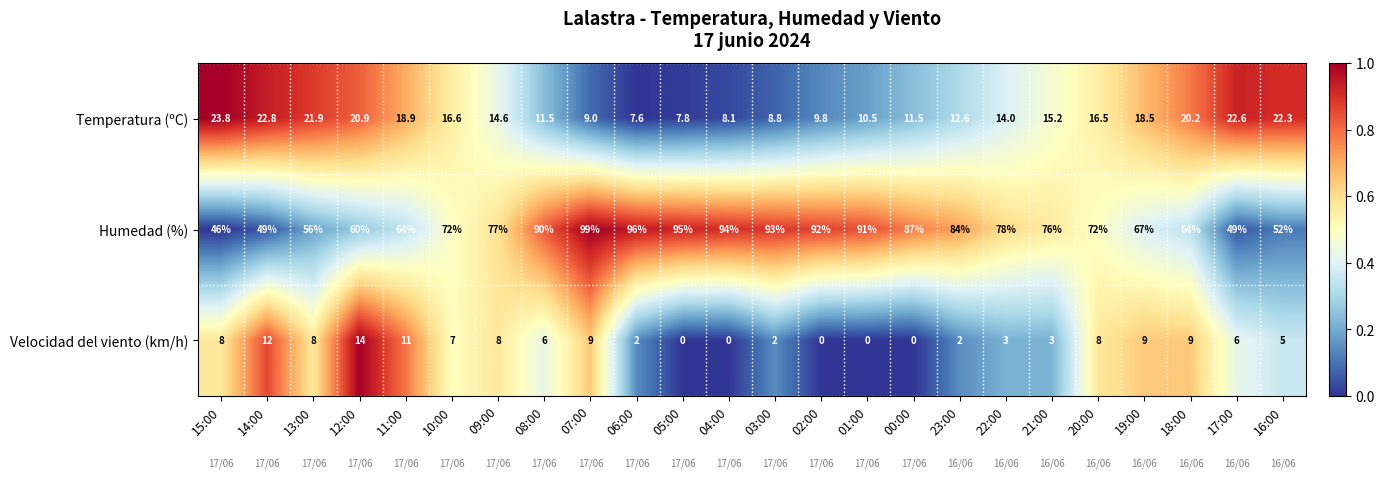

Rank the series at 06:00 from highest to lowest value.

Humedad (%), Temperatura (ºC), Velocidad del viento (km/h)